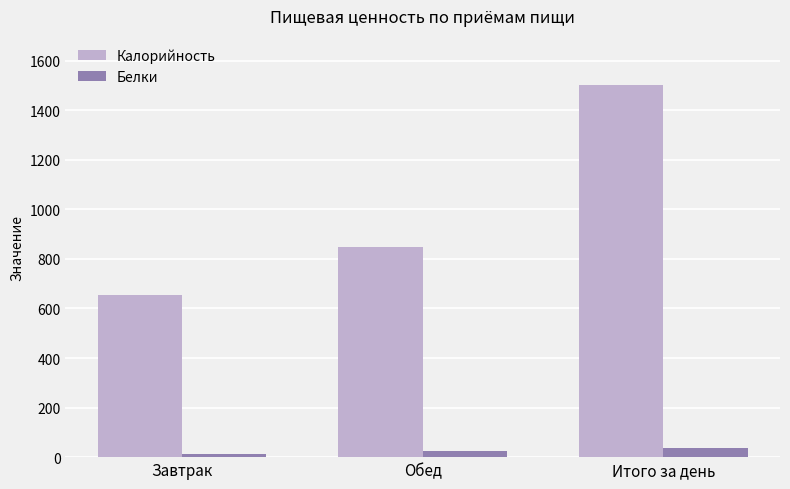

Which series has the largest total across all categories?

Калорийность